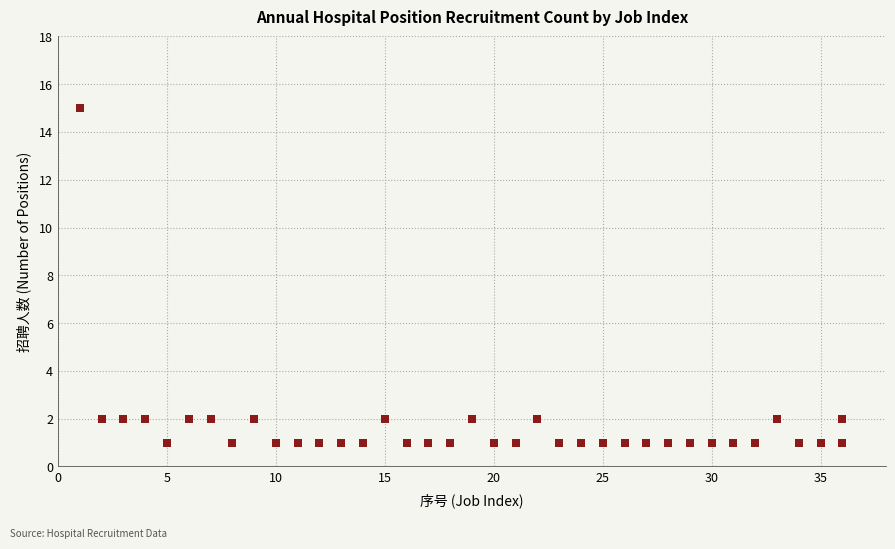

What is the range of Y values (max minus min)?

14